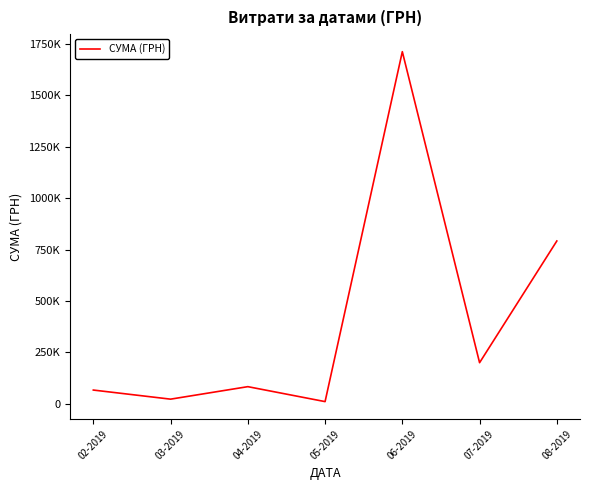

Is this an area chart (filled region under the line)?

No